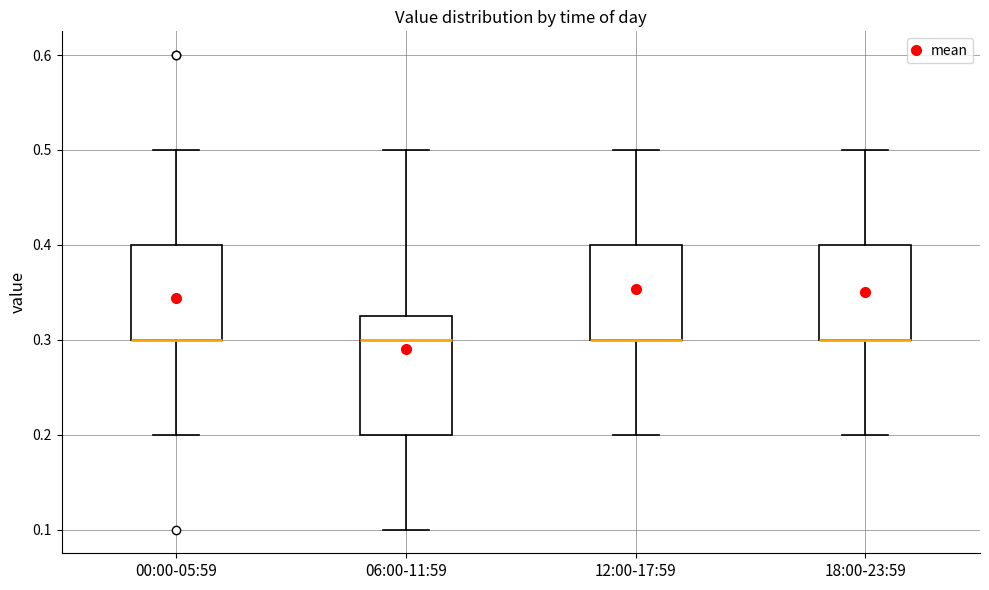

Which box is the tallest, from its lower edge to its upper edge?

06:00-11:59